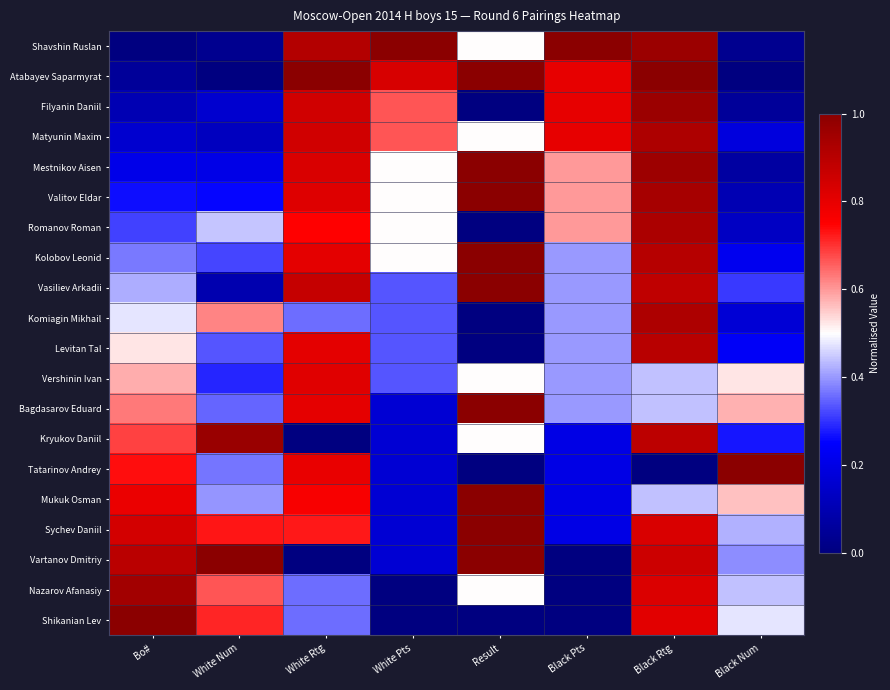

Which label corresponds to the largest value in the chart?

White Pts